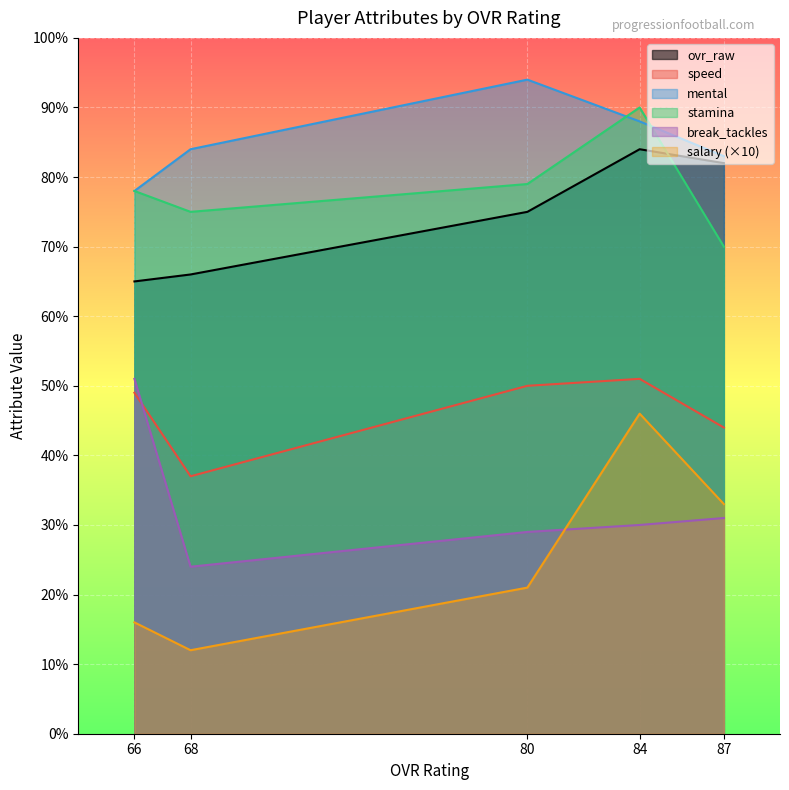

Is it true that speed equals 57 at 68?

False